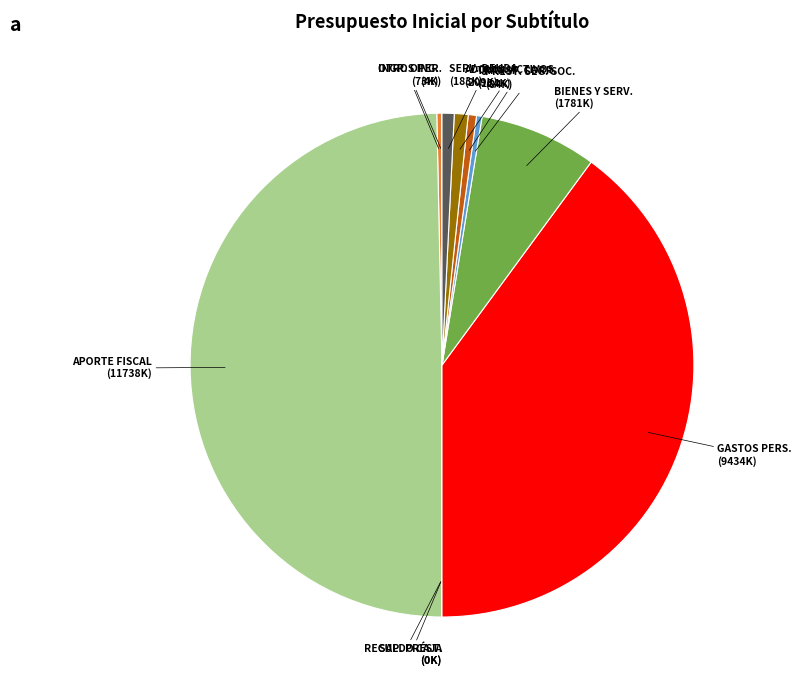

Which category has the biggest portion of the pie?

APORTE FISCAL